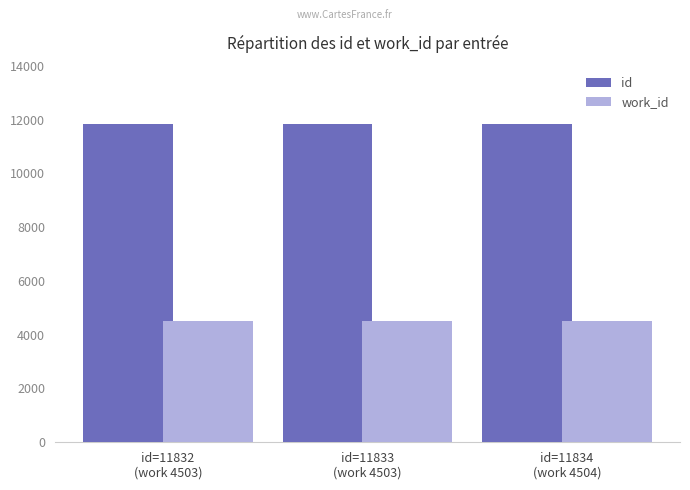

What are all the series names shown in the legend?

id, work_id